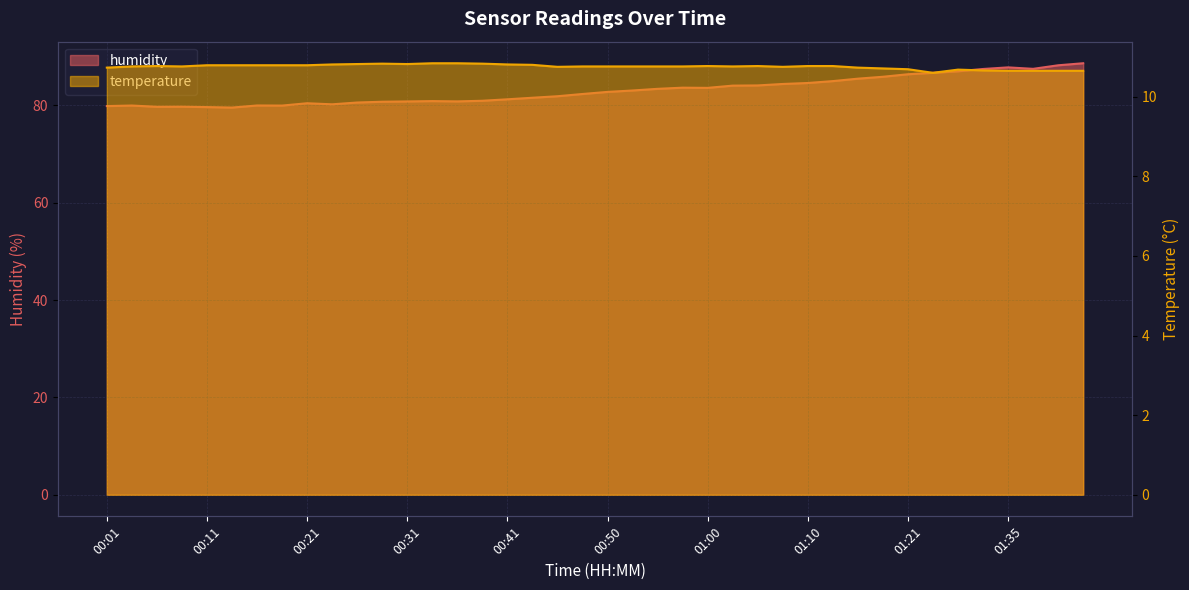

Rank the series by their average value, from lowest to highest.

temperature, humidity